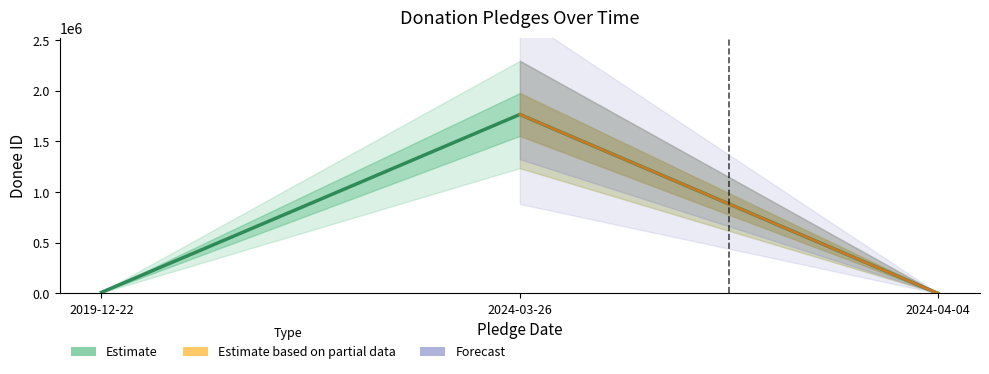

What is the change in value from 2024-03-26 to 2024-04-04?

-1766293